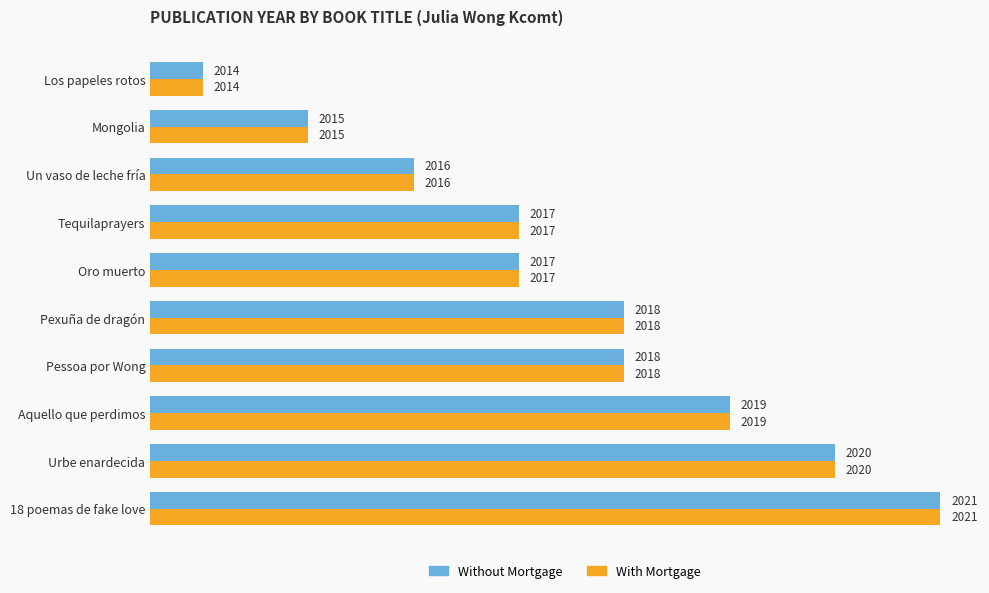

True or false: Without Mortgage has a value of 1.7 at 18 poemas de fake love.

False